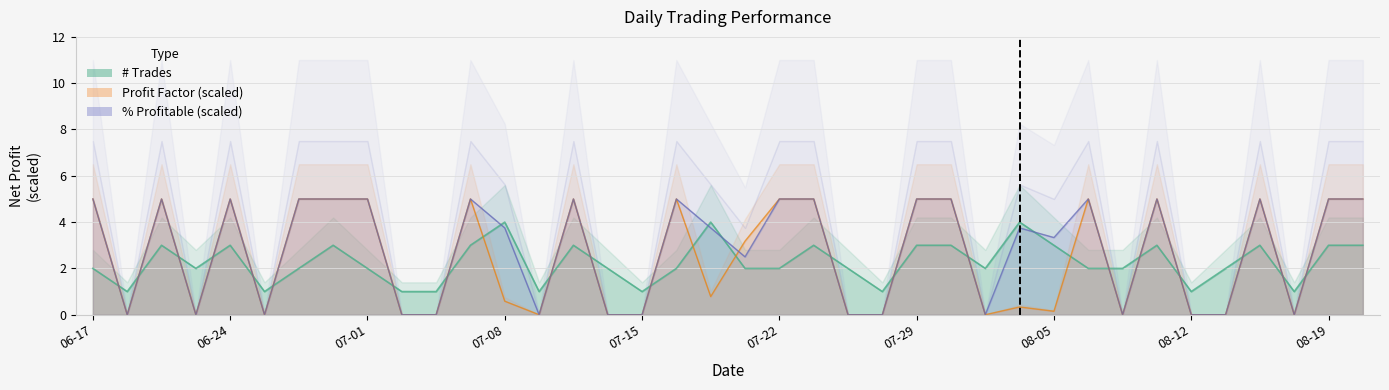

What is the sum of all # Trades values?

86.0